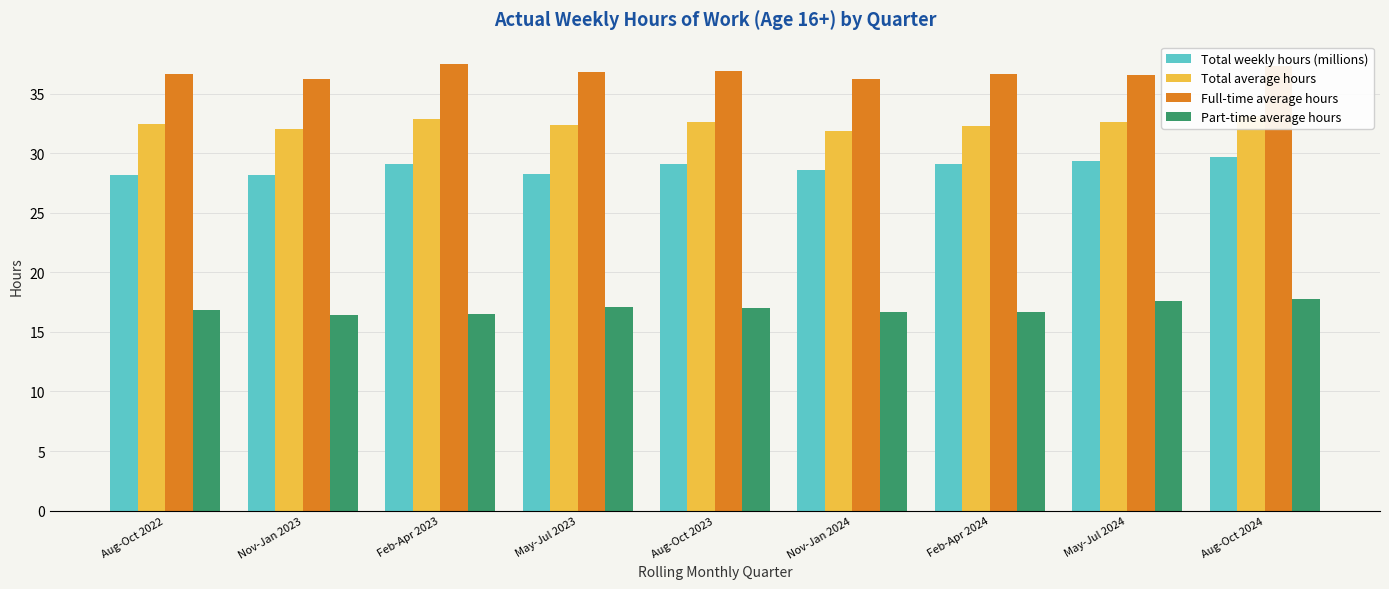

At how many categories does at least one series exceed 26?

9